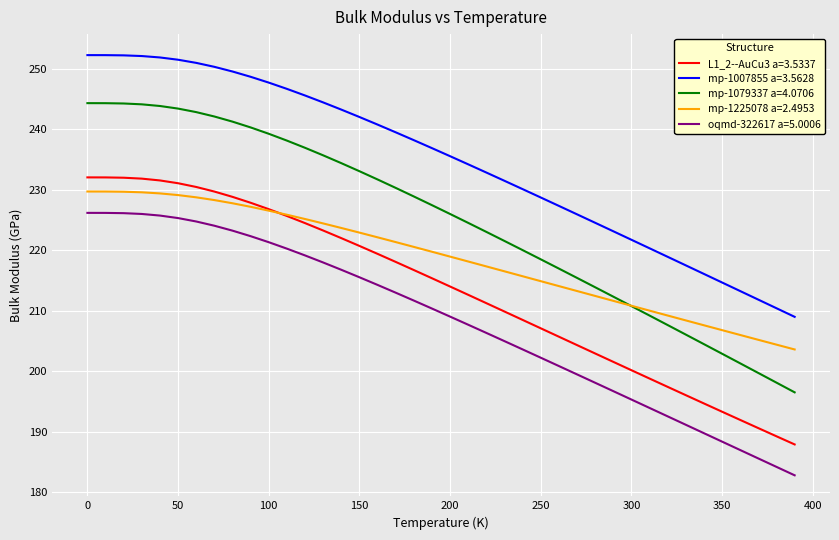

Rank the series by their average value, from lowest to highest.

oqmd-322617 a=5.0006, L1_2--AuCu3 a=3.5337, mp-1225078 a=2.4953, mp-1079337 a=4.0706, mp-1007855 a=3.5628